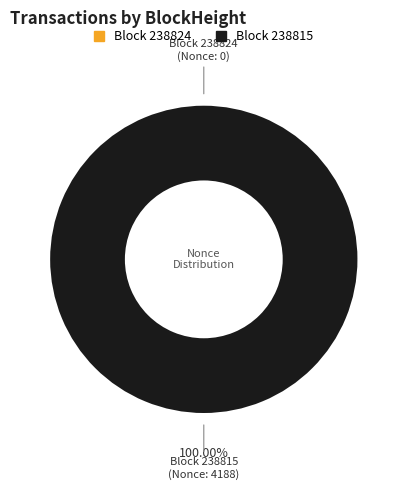

The 238824 slice represents 8% of the pie. True or false?

False